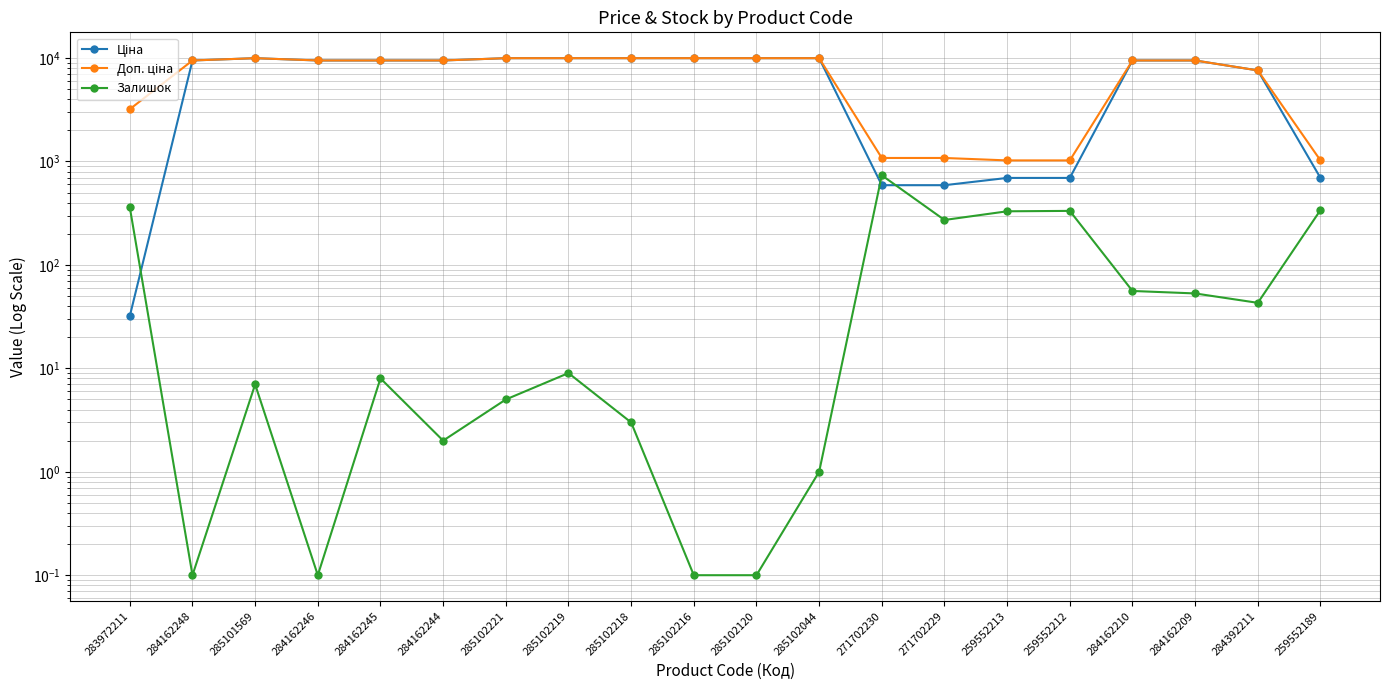

What is the spread (max minus min) of values at 284162210?

9424.1